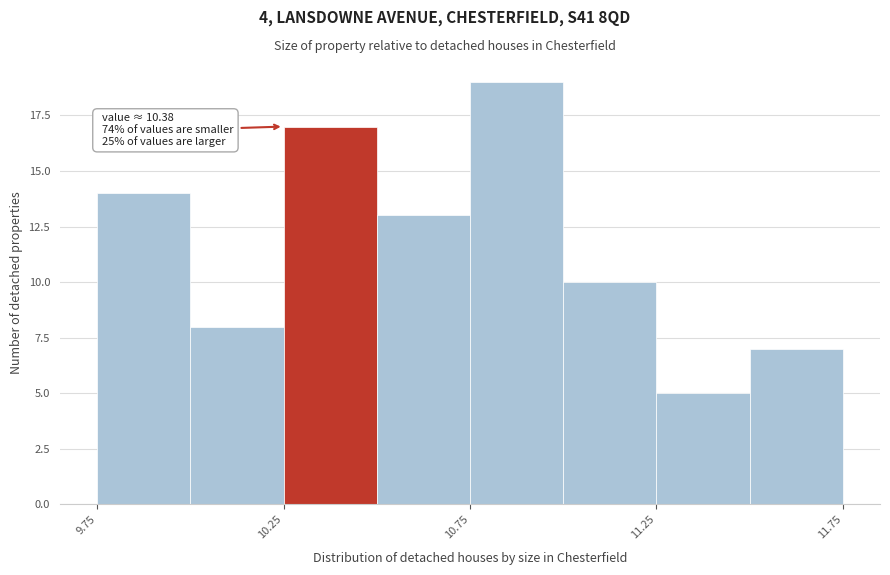

Which range on the x-axis has the tallest bar?

10.75 to 11.00